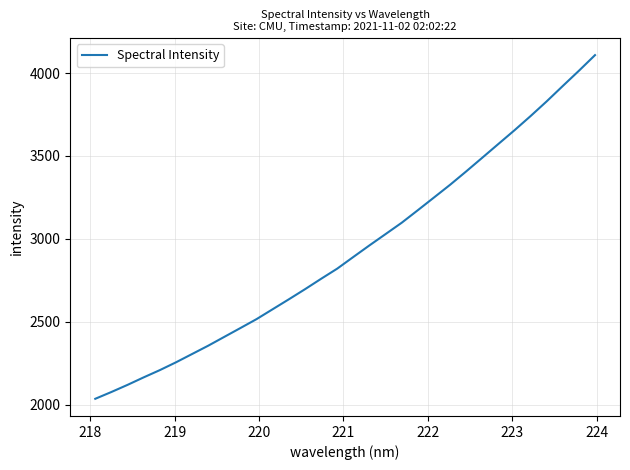

True or false: there are more than 0 points higher than both neighbors.

False